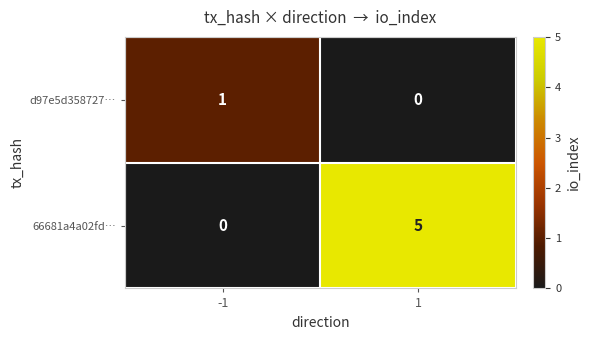

Which series has the largest total across all categories?

66681a4a02fd…